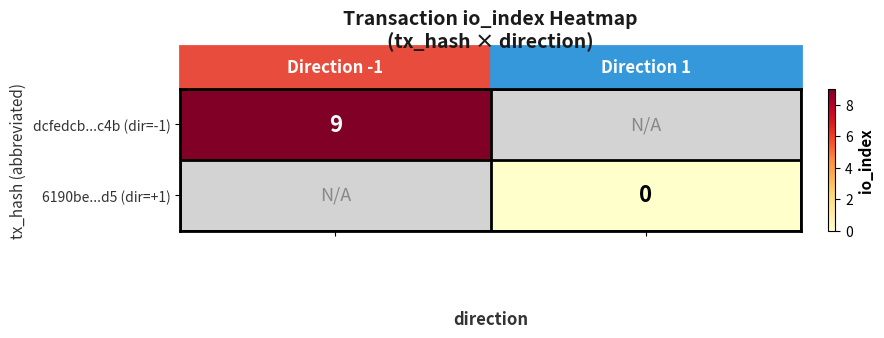

Is the value of dcfedcb...c4b (dir=-1) at -1 greater than the value of 6190be...d5 (dir=+1) at 1?

Yes